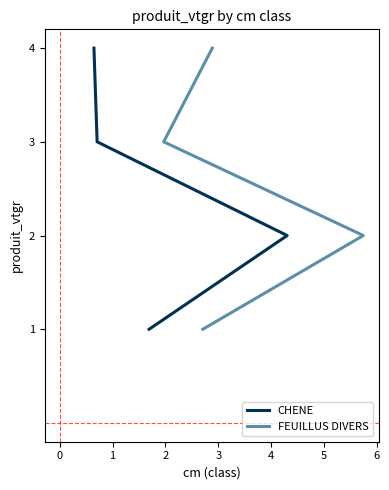

What are all the series names shown in the legend?

CHENE, FEUILLUS DIVERS